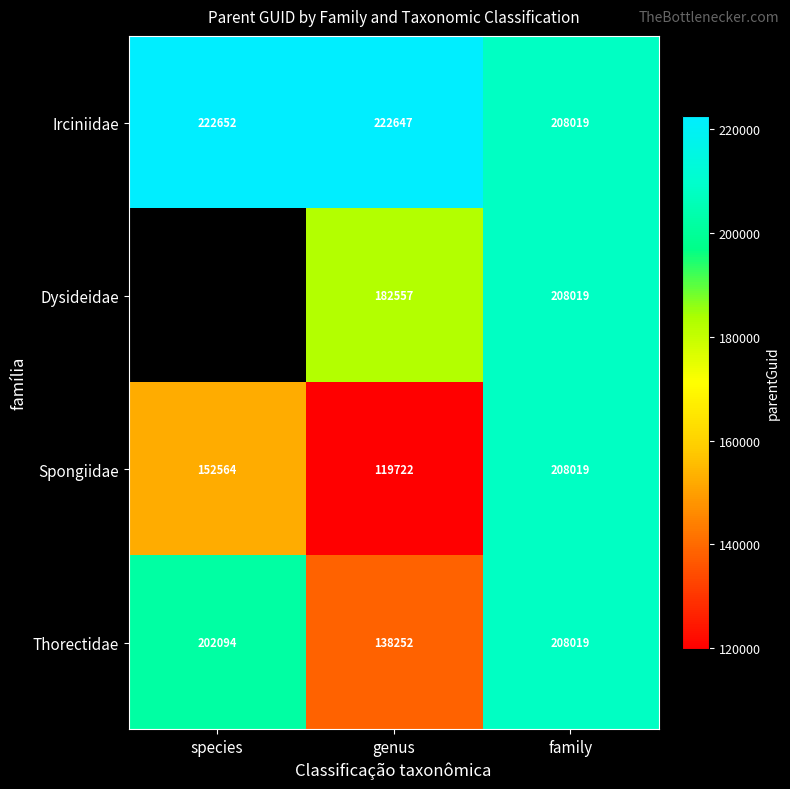

Between species and genus, which is larger?

species